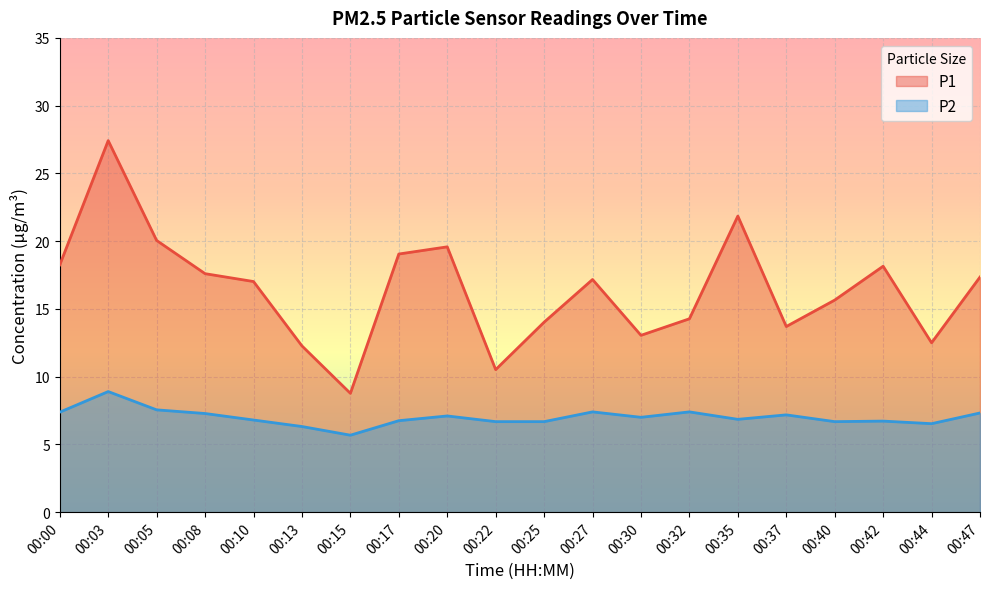

At which category does P1 reach its first local valley?

00:15